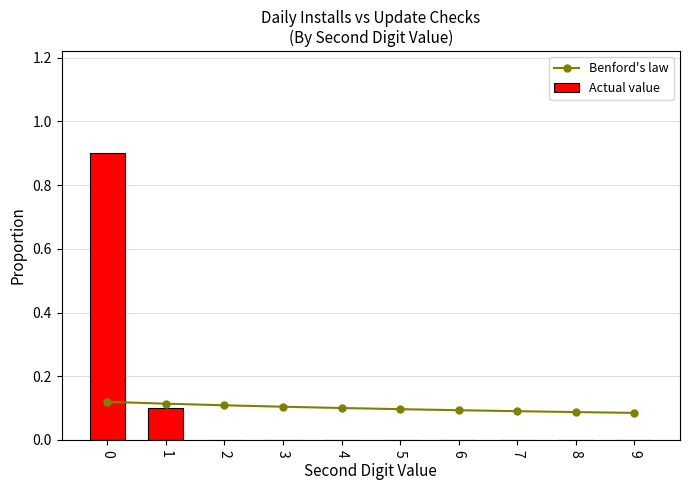

Which series changed the most between 4 and 7?

Benford's law